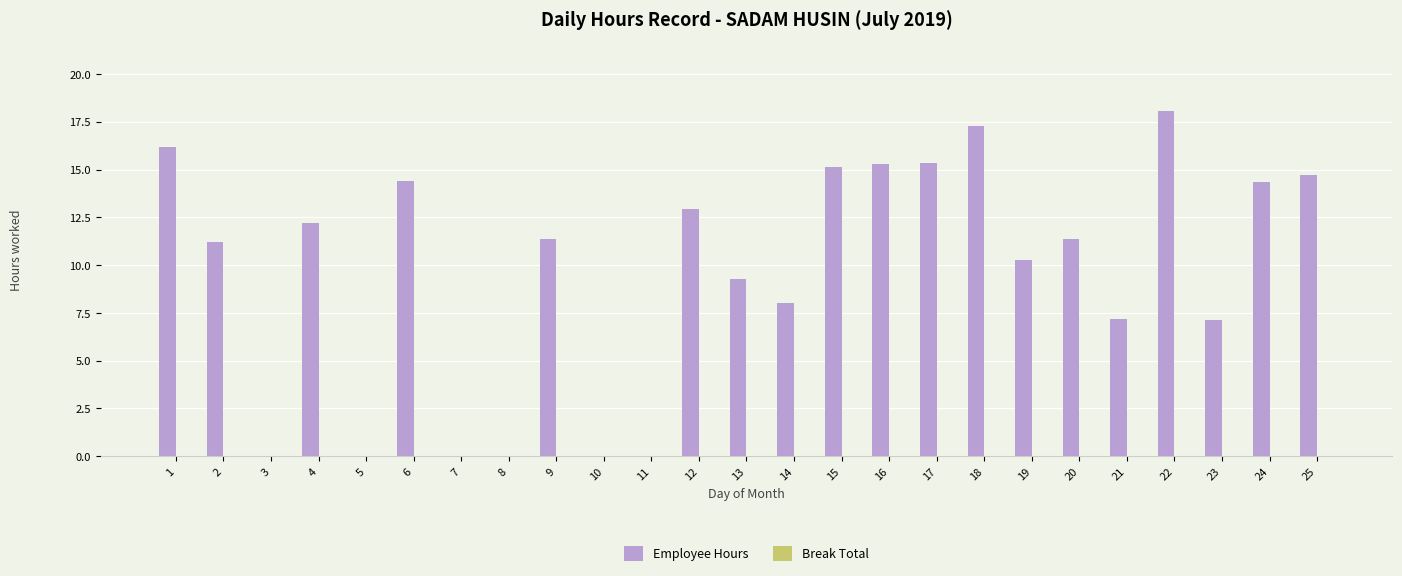

What is the sum of all values?

241.8